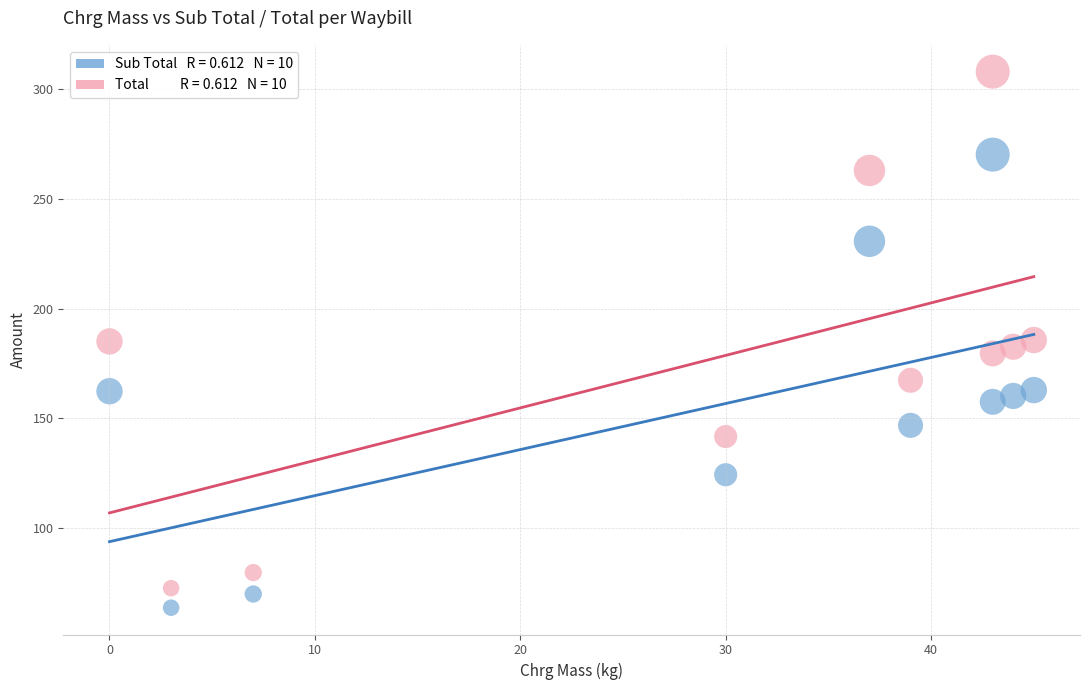

Across all data points, what is the range of X values (max minus min)?

45.0